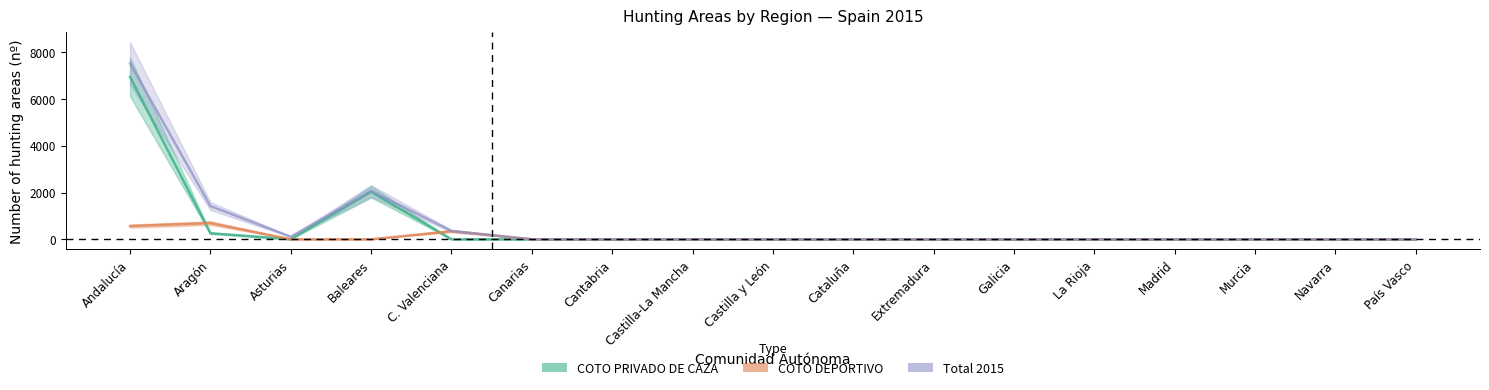

True or false: COTO PRIVADO DE CAZA and Total 2015 cross at least once.

False